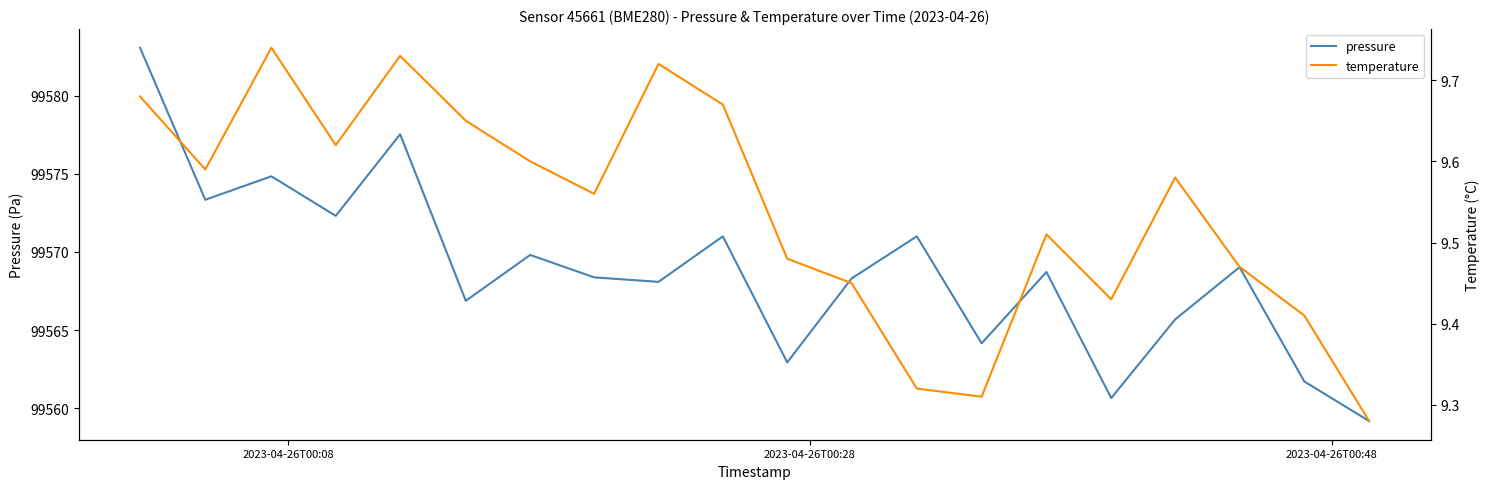

What is the difference between the second highest and minimum values in the pressure series?

18.3